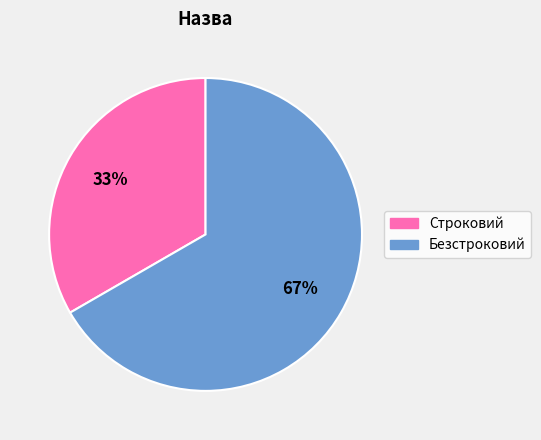

Which slice is the largest?

Безстроковий